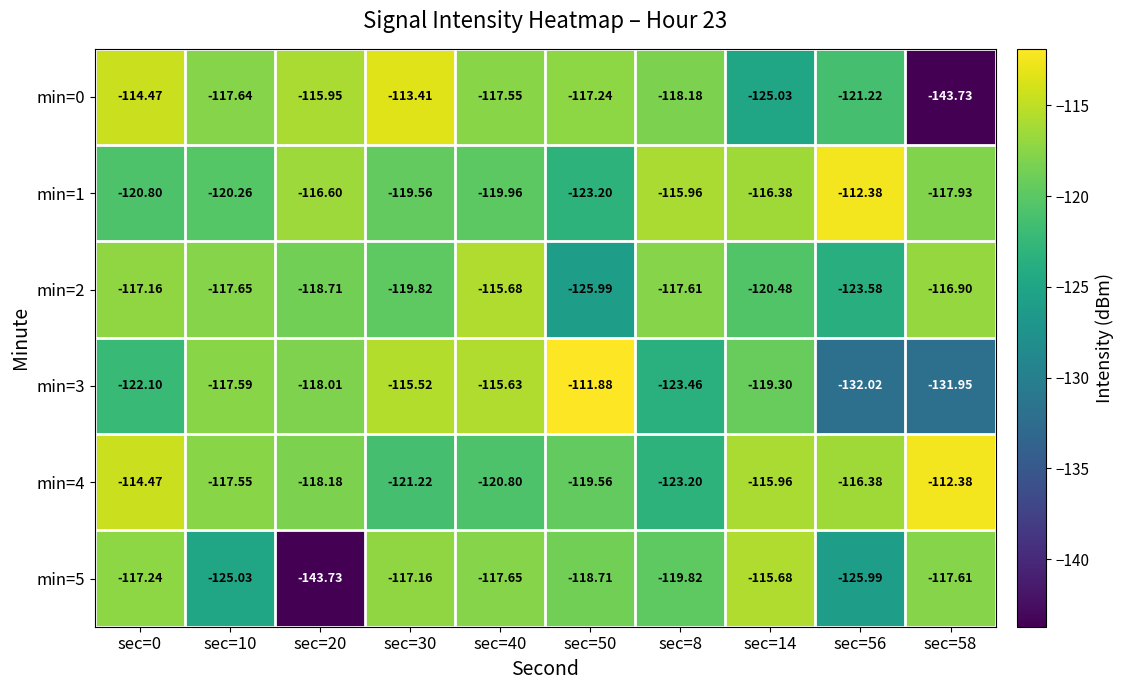

Is the value of min=5 at sec=0 greater than the value of min=4 at sec=50?

Yes